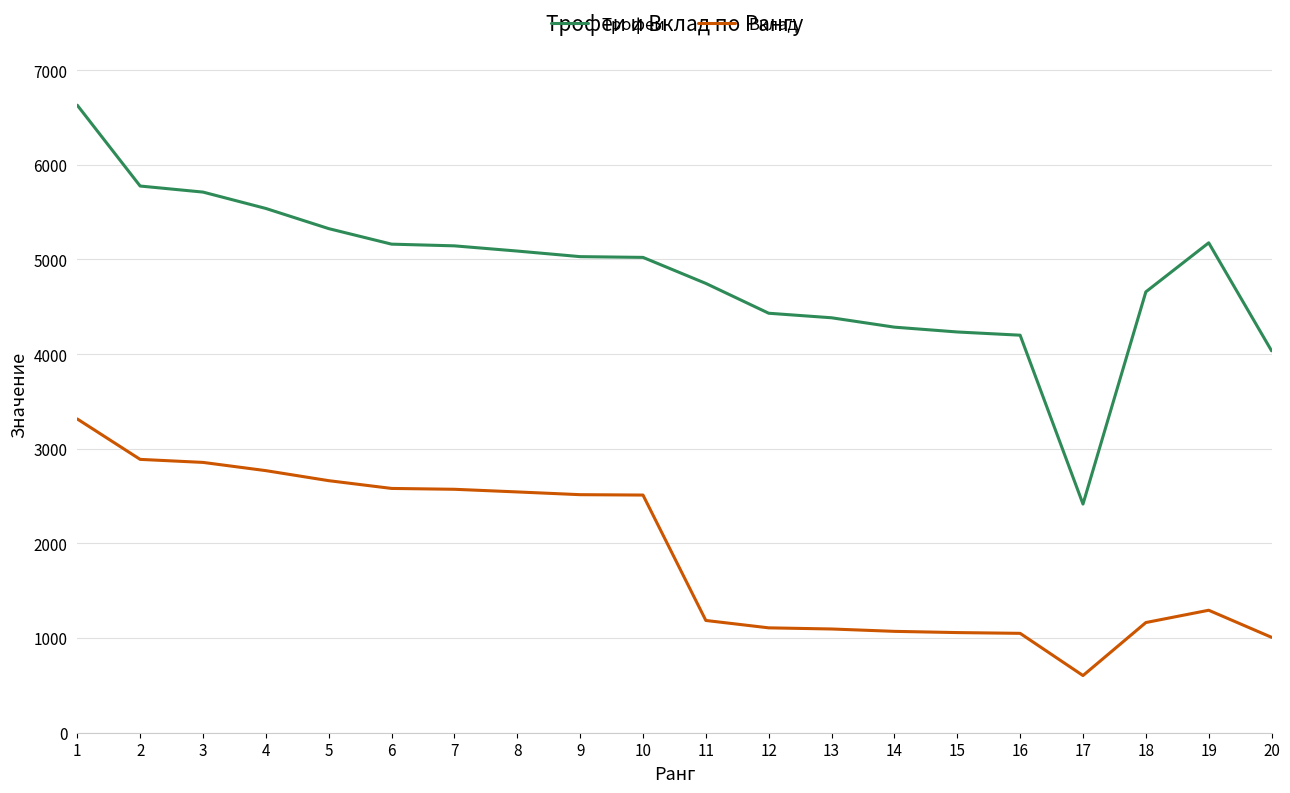

Which series has the widest spread of values?

Трофеи